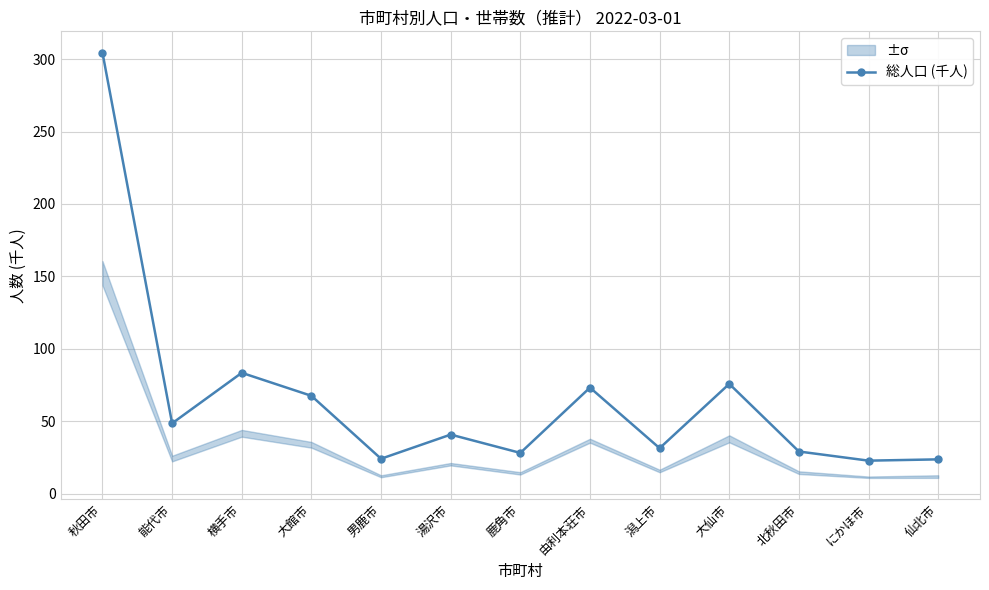

Reading left to right, extract all data points from this chart.

秋田市=304.5	能代市=48.6	横手市=83.5	大館市=67.6	男鹿市=24.2	湯沢市=40.9	鹿角市=28.2	由利本荘市=73.3	潟上市=31.5	大仙市=75.9	北秋田市=29.2	にかほ市=22.9	仙北市=23.8